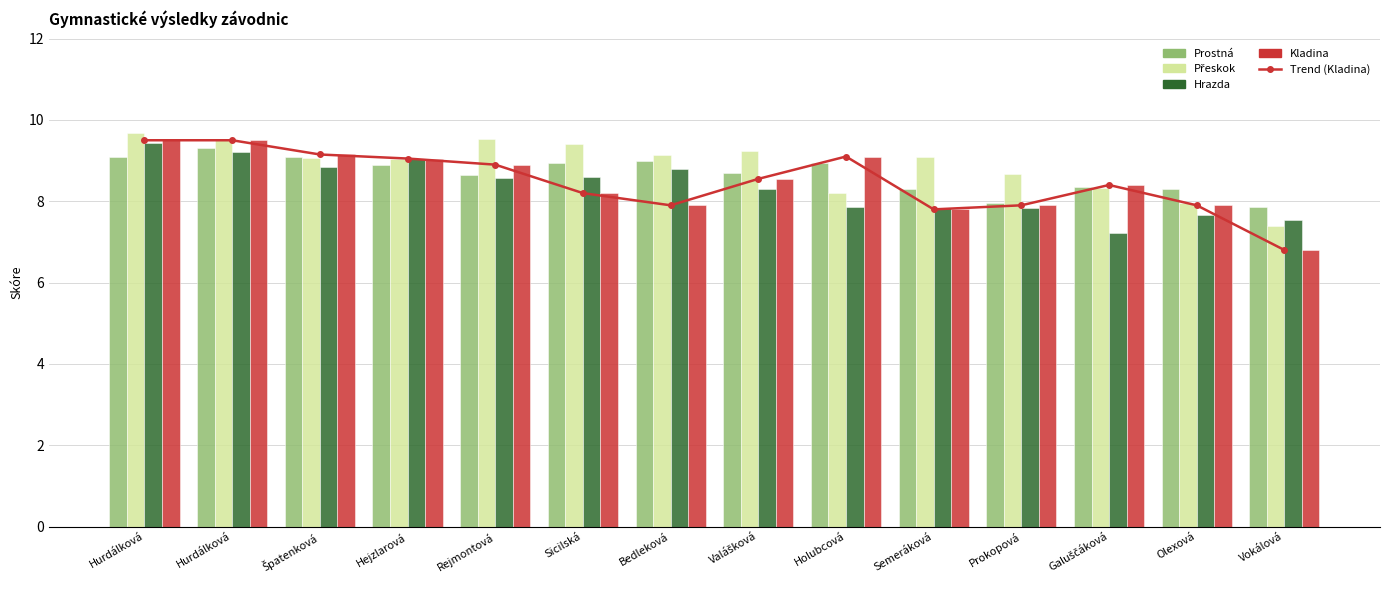

What is the sum of all Trend (Kladina) values?

118.7